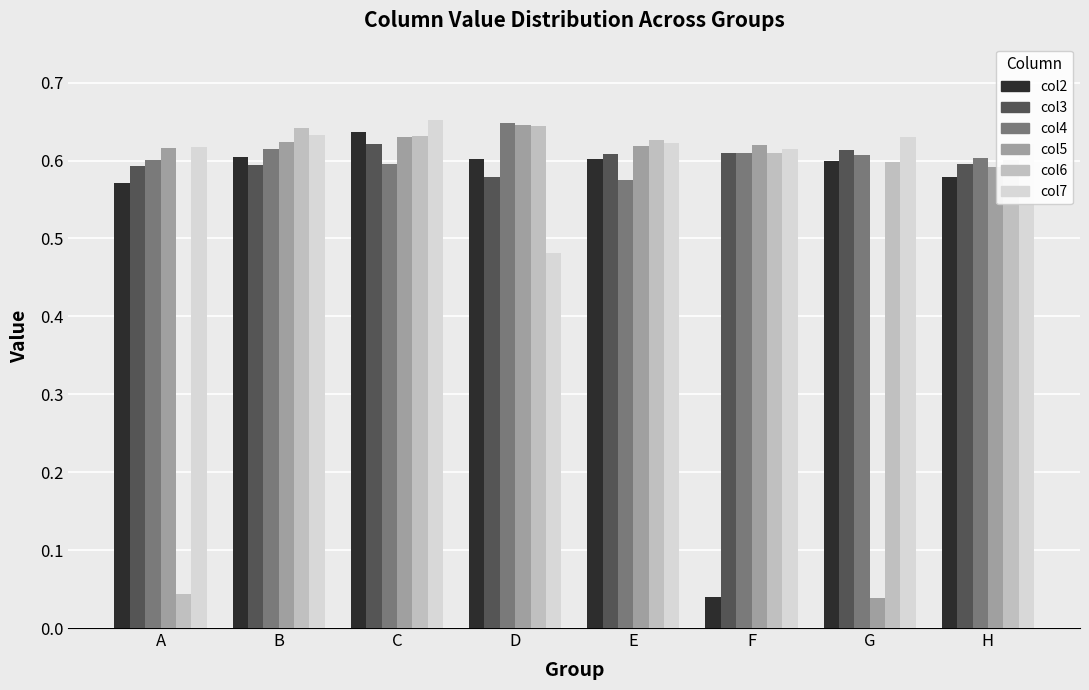

Between E and G, which series saw the biggest shift?

col5